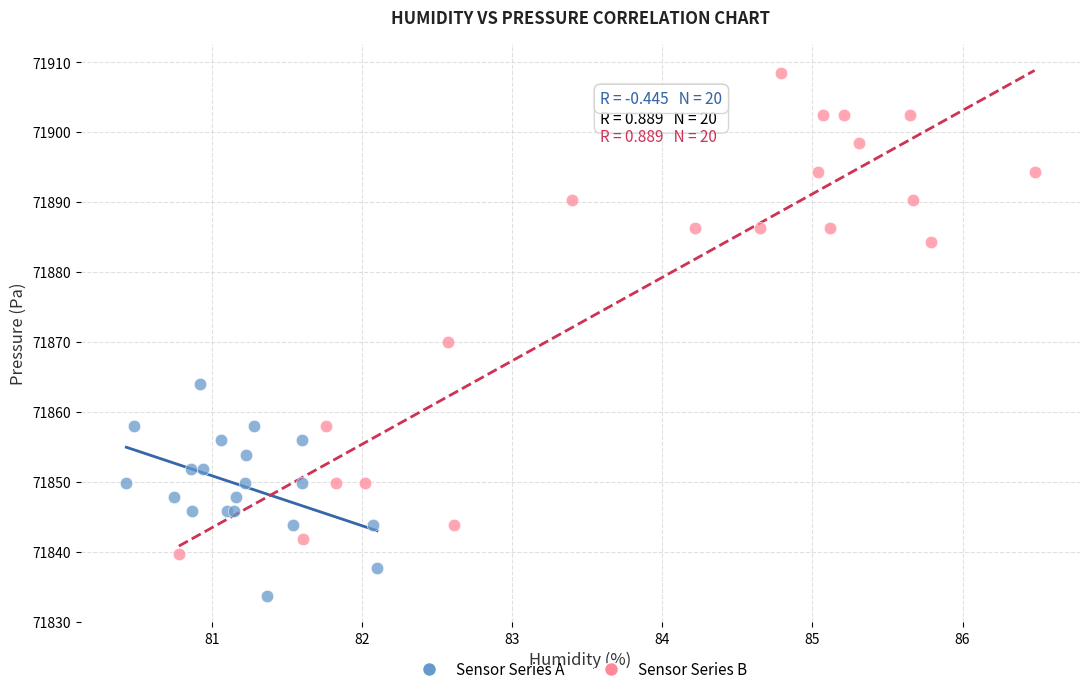

Which series contains the highest Y value?

Sensor Series B